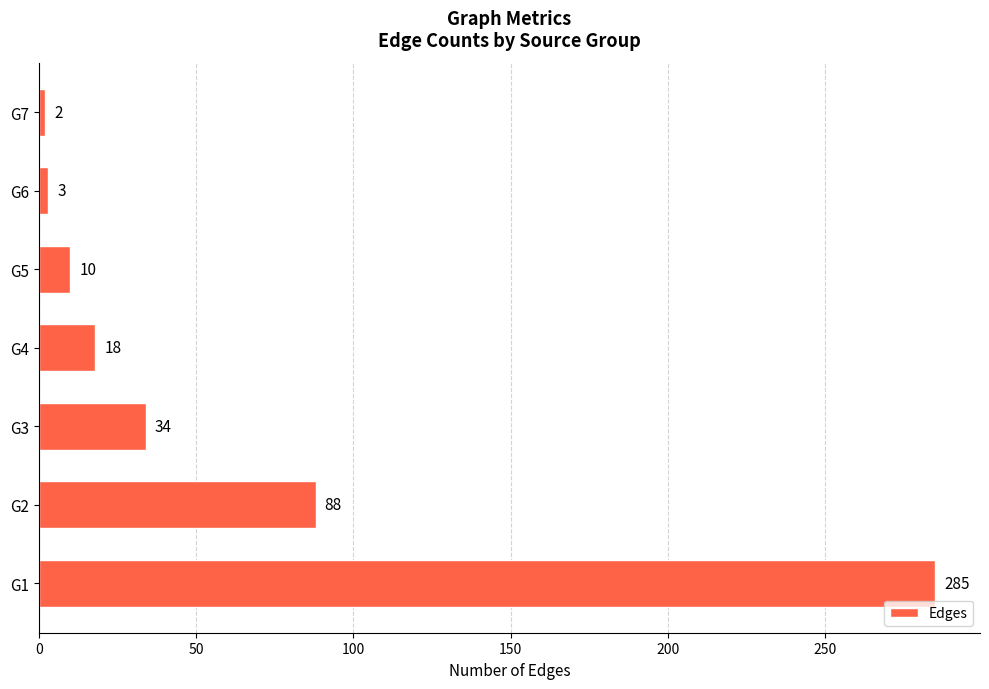

Are the bars horizontal?

Yes